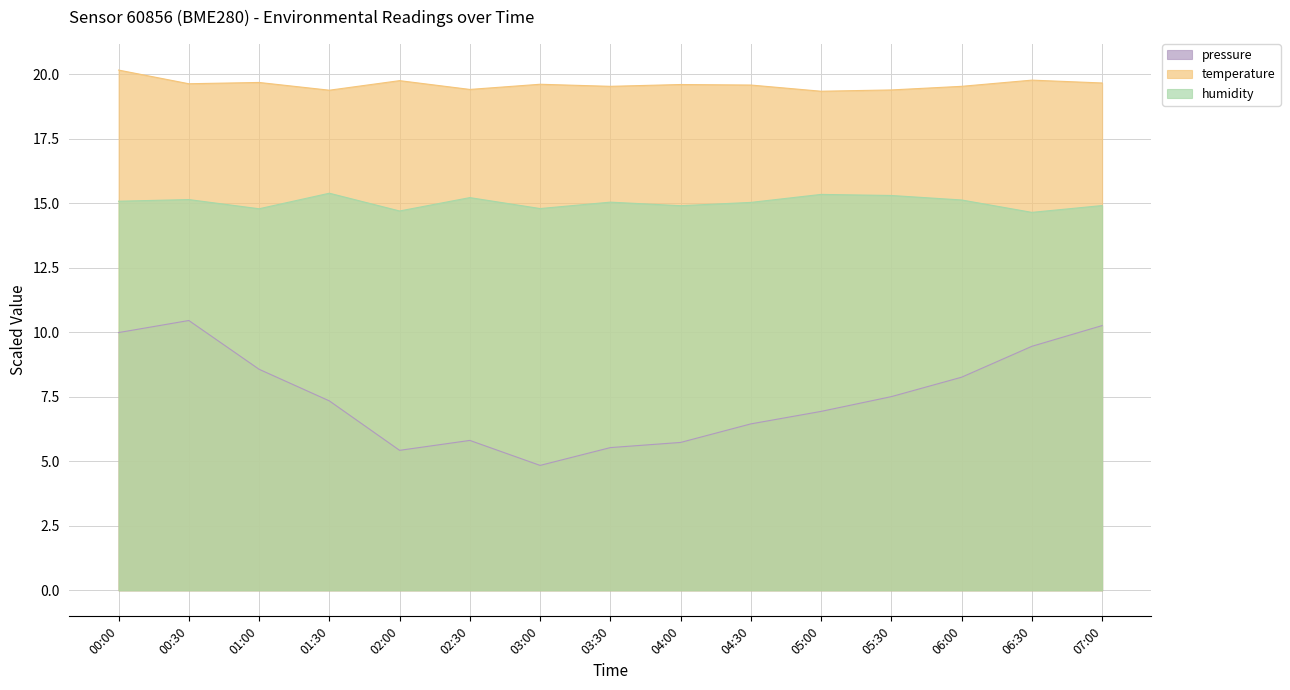

At which category does the chart reach its peak across all series?

00:00